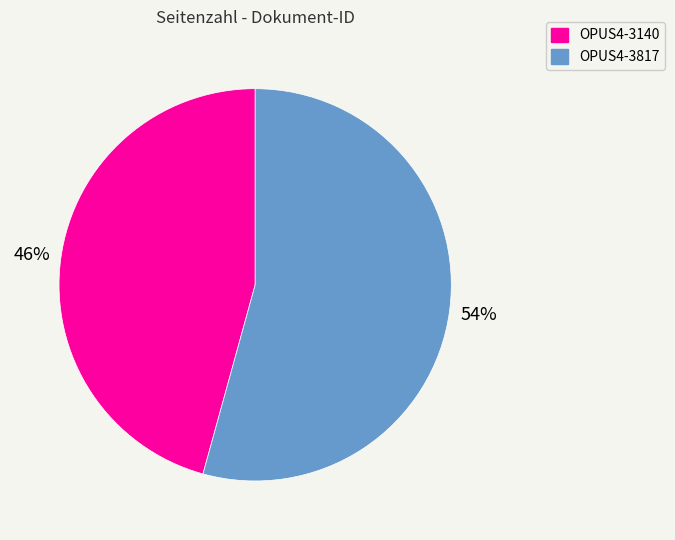

Rank the categories by value from lowest to highest.

OPUS4-3140, OPUS4-3817